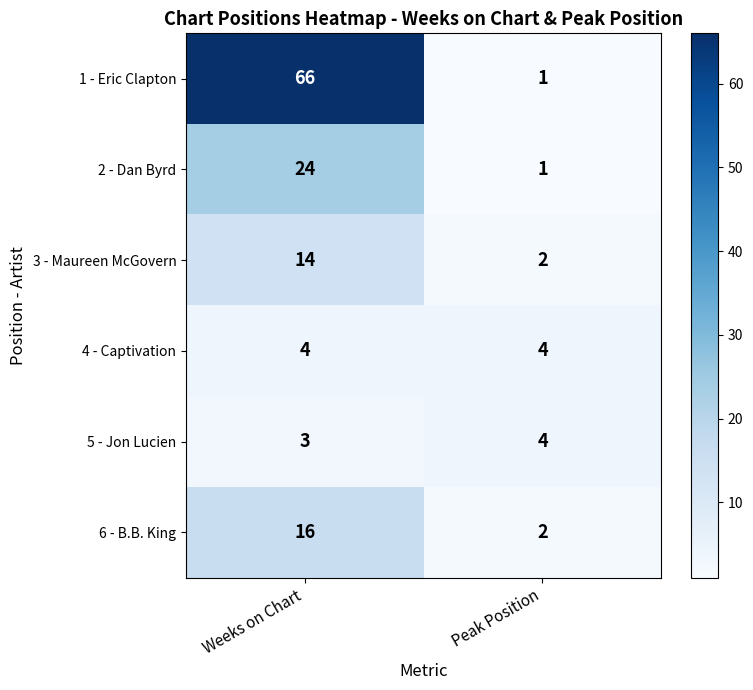

What is the difference between the maximum and minimum values in the 1 - Eric Clapton series?

65